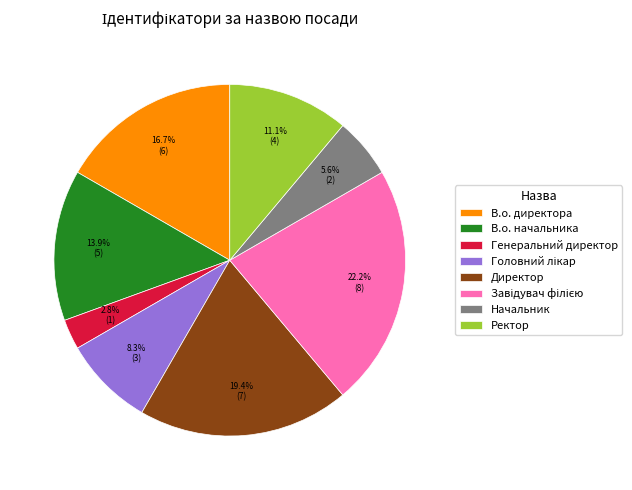

Is there a majority slice in this chart?

No